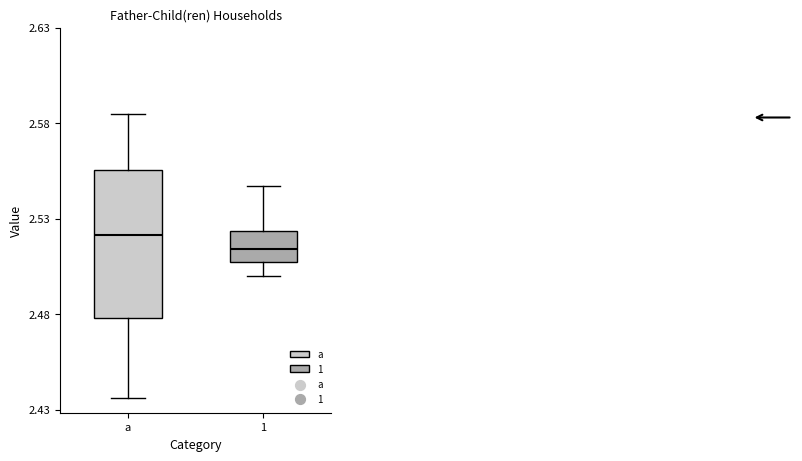

Which box is the tallest, from its lower edge to its upper edge?

a